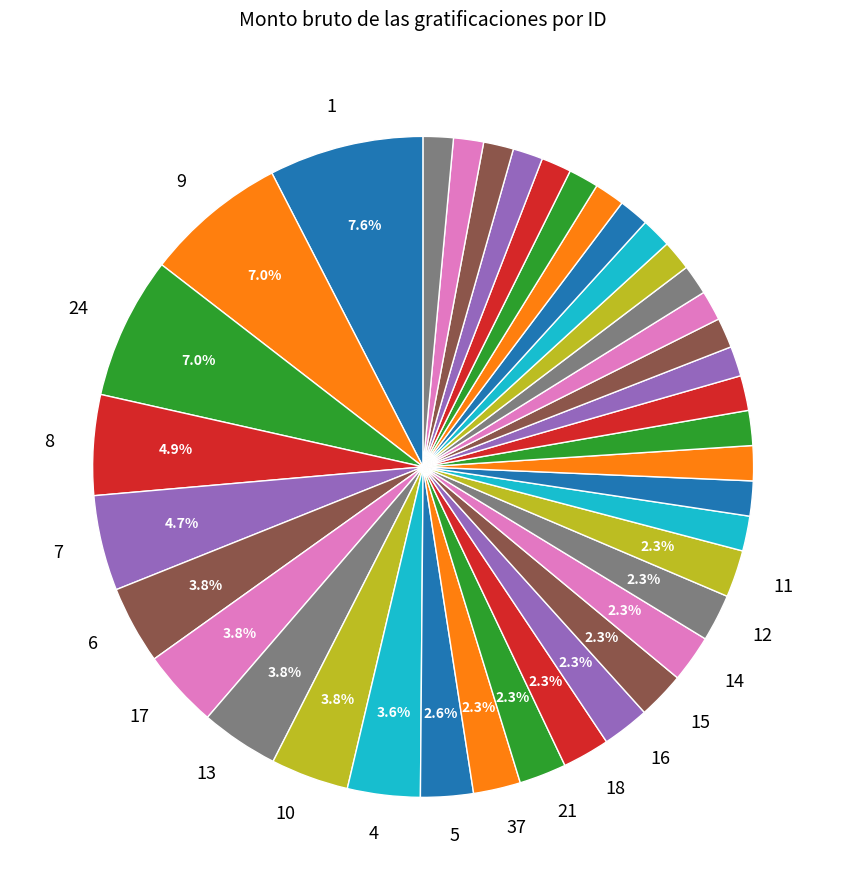

Count the number of slices in the pie.

38